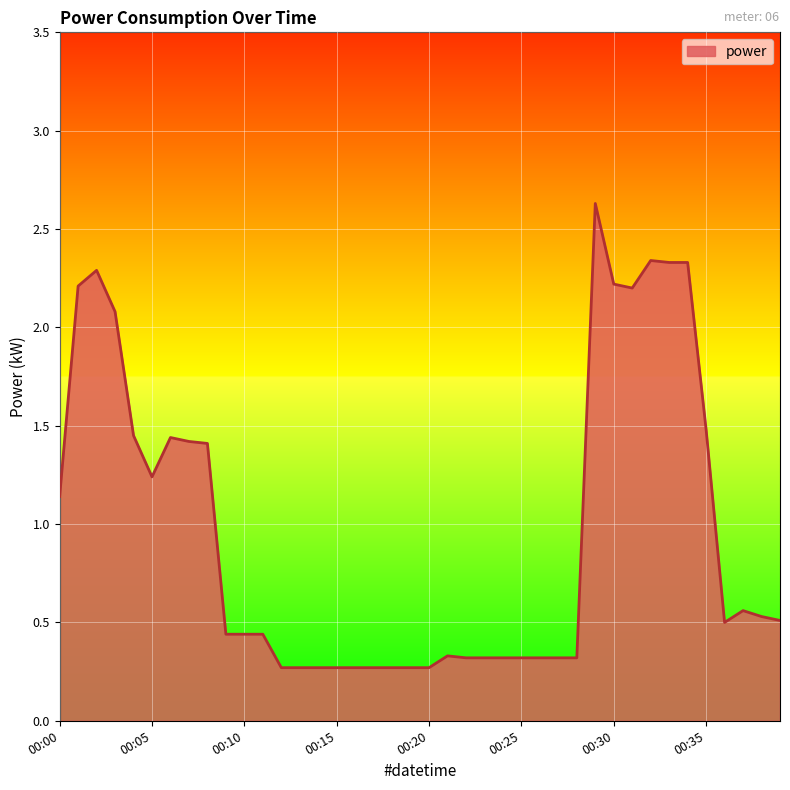

How many lines are shown in the chart?

1